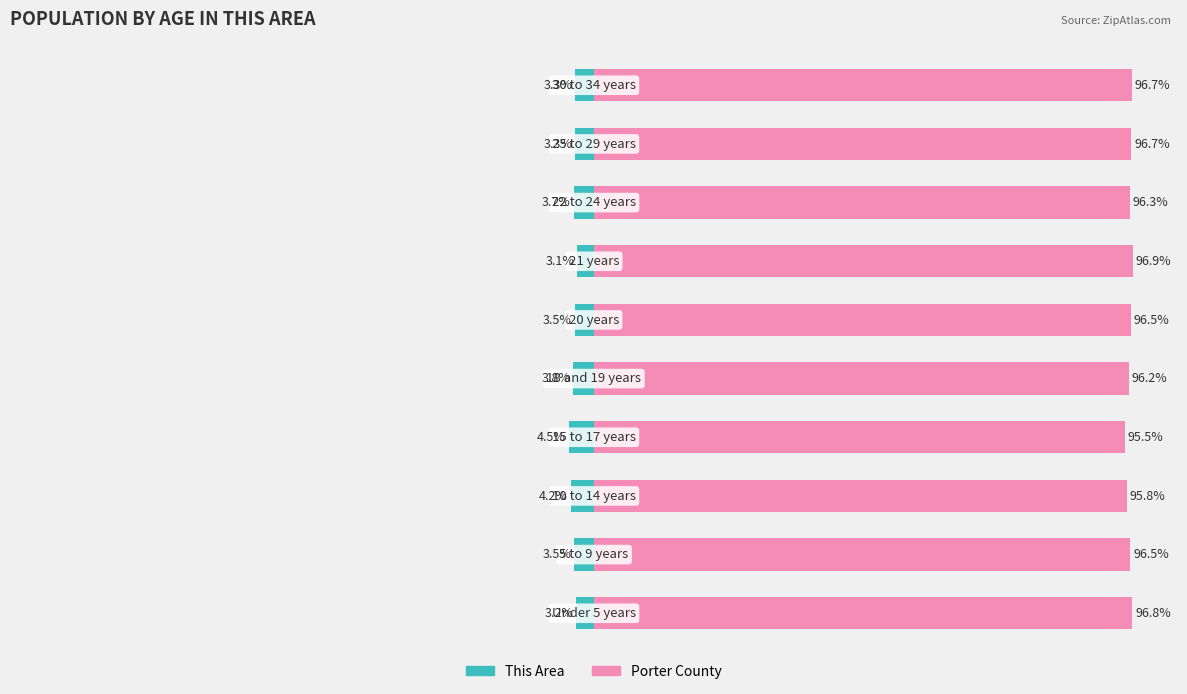

What is the difference between the second highest and second lowest values in the This Area series?

1.0